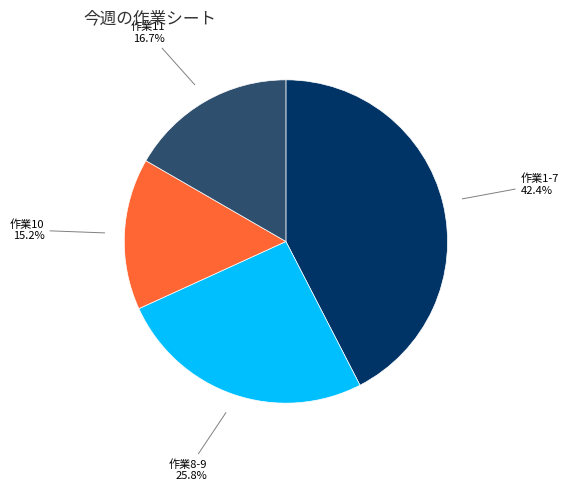

Is there any slice that represents more than half of the pie?

No